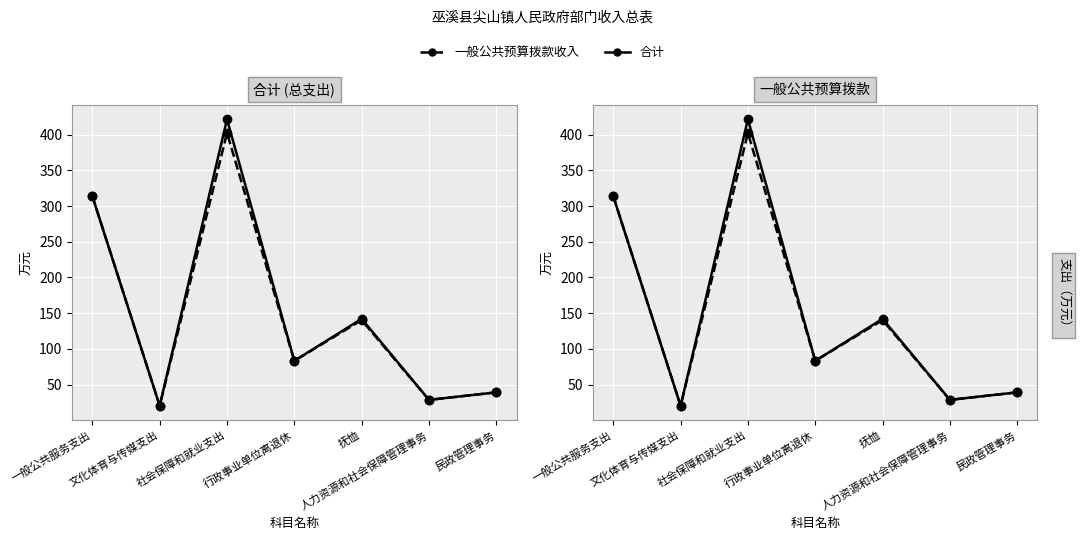

Reading left to right, extract all data points from this chart.

合计: 313.8	20.3	421.5	83.2	142.0	28.5	39.0
一般公共预算拨款收入: 313.8	20.3	402.5	83.2	140.2	28.5	39.0